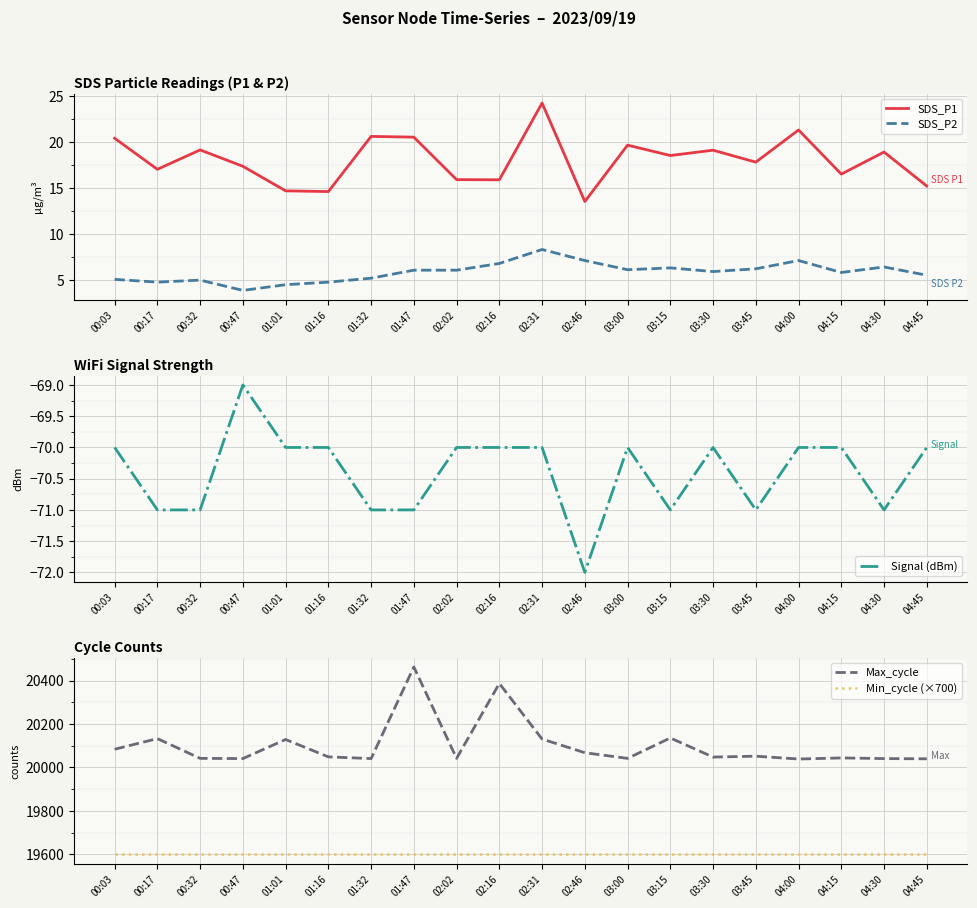

What is the sum of the Min_cycle (×700) values at 04:30 and 03:15?

39200